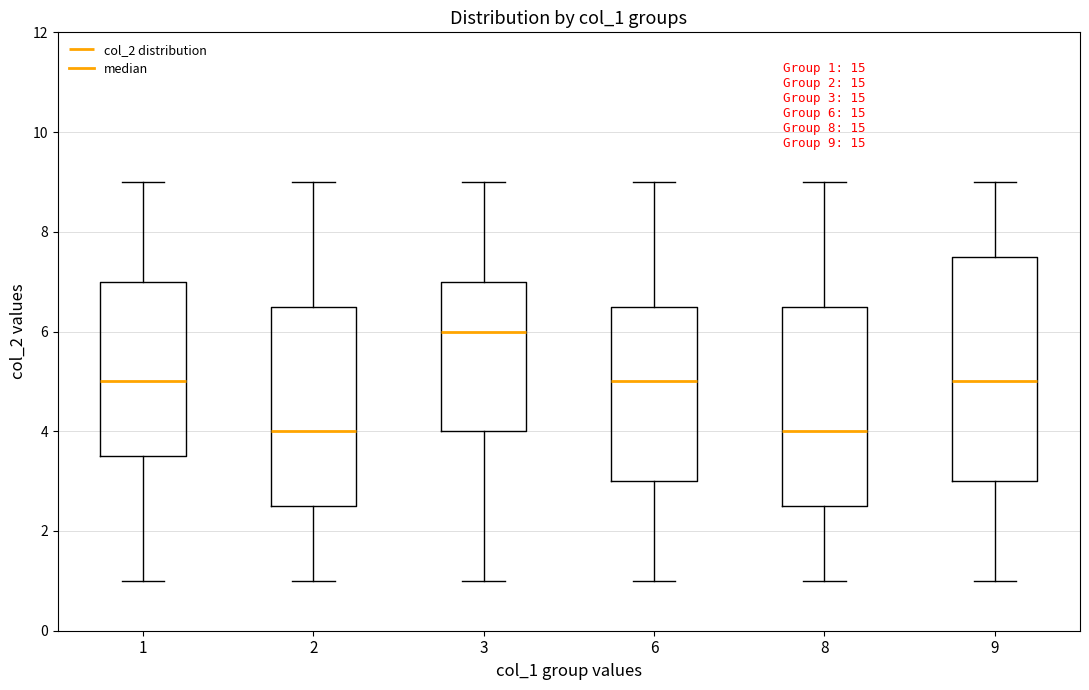

Comparing the boxes themselves (not the whiskers), which one is the tallest?

9